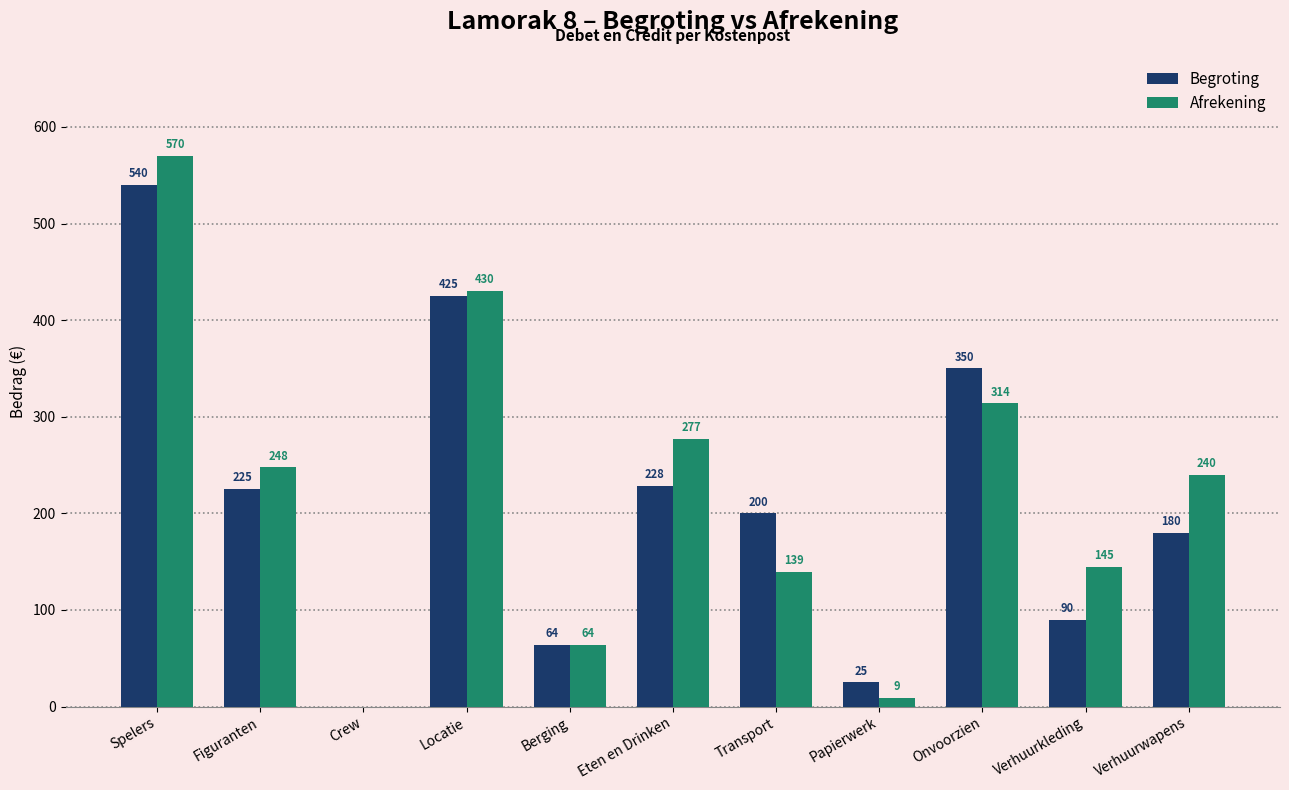

What is the maximum value for Afrekening?

570.0